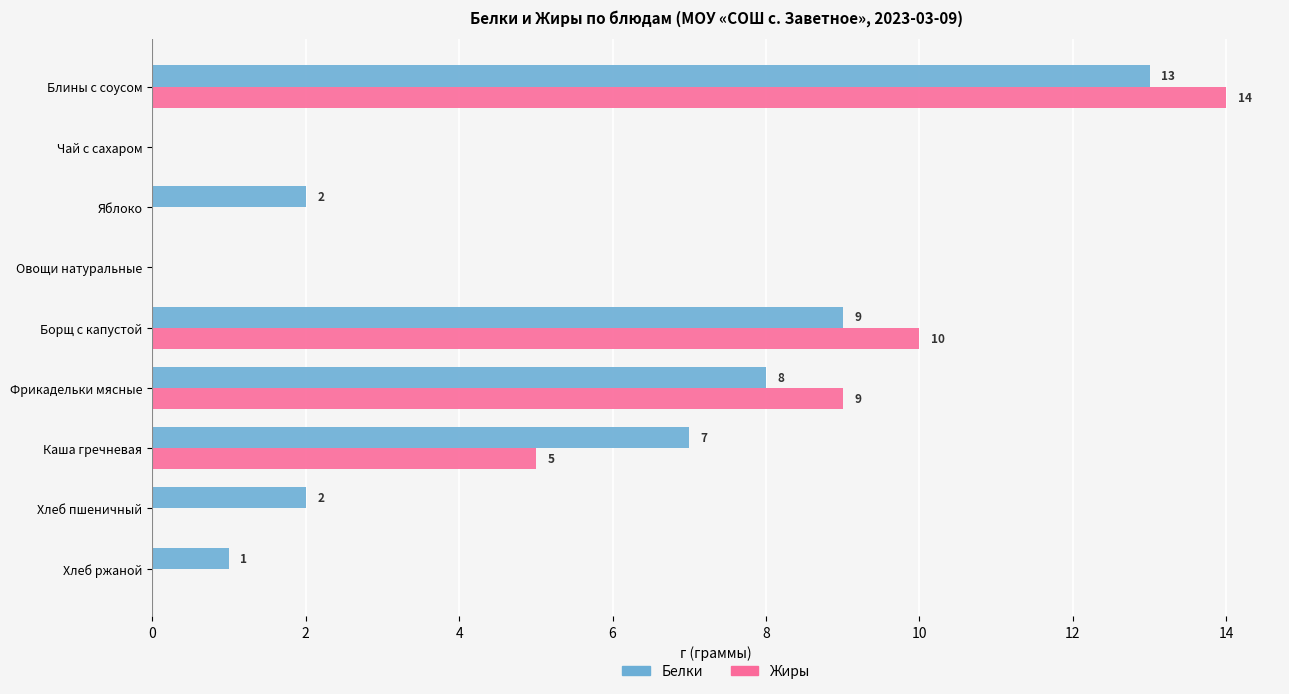

Which series has the largest total across all categories?

Белки